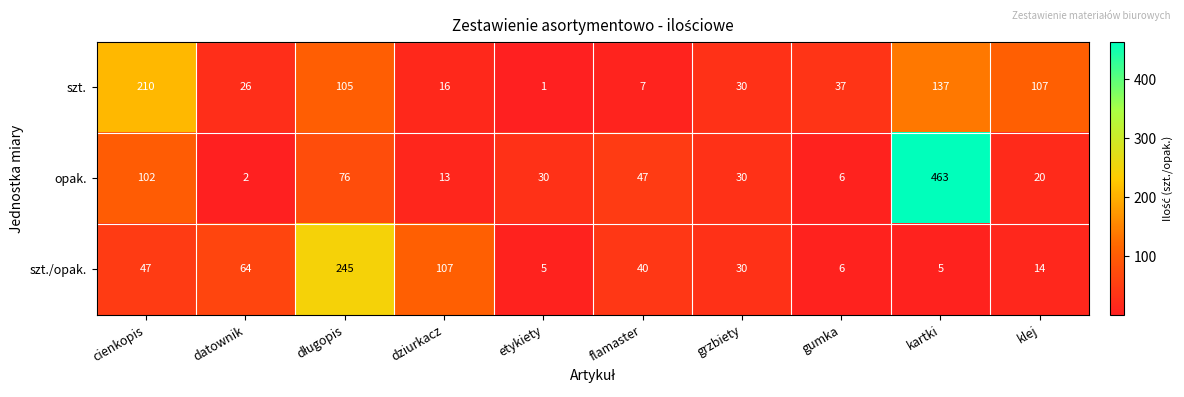

The opak. series shows 9 at grzbiety. True or false?

False